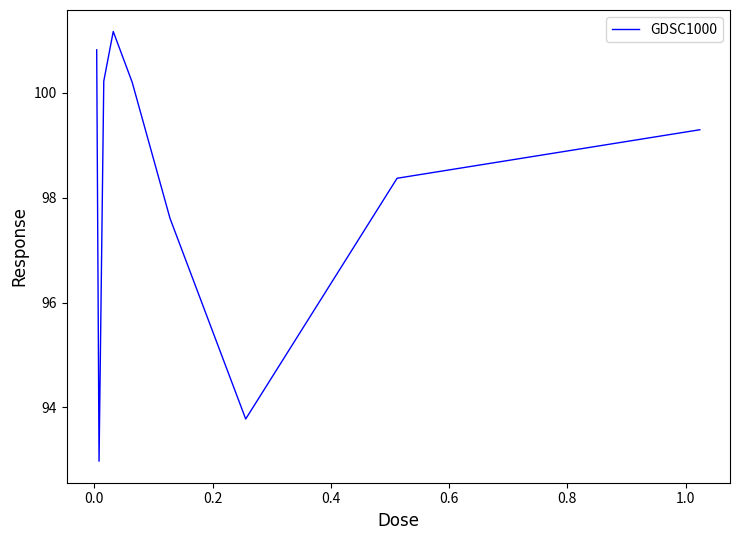

What is the difference between the maximum and minimum values?

8.2